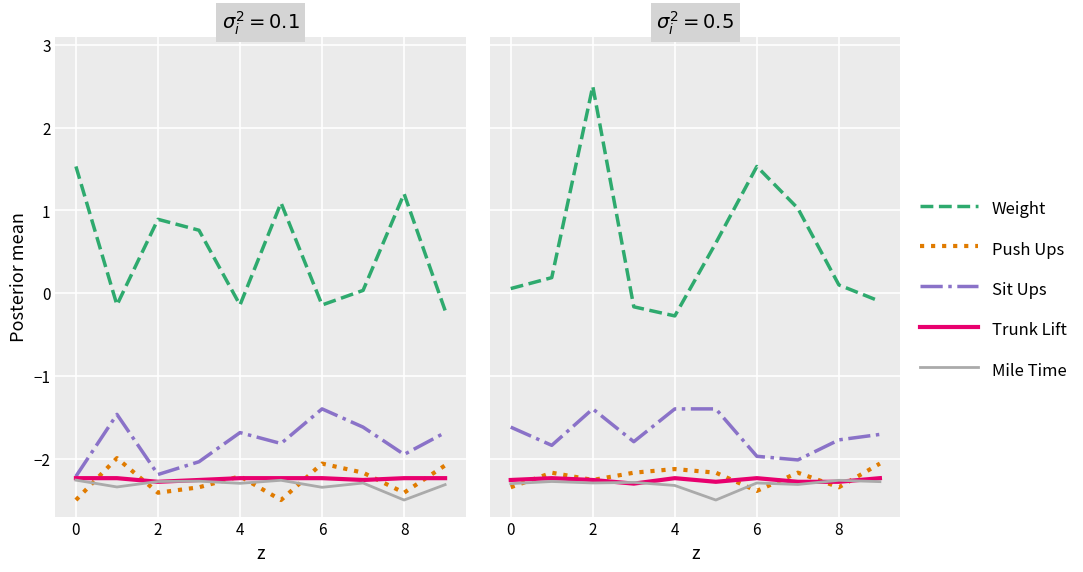

At which category is the sum across all series the highest?

2